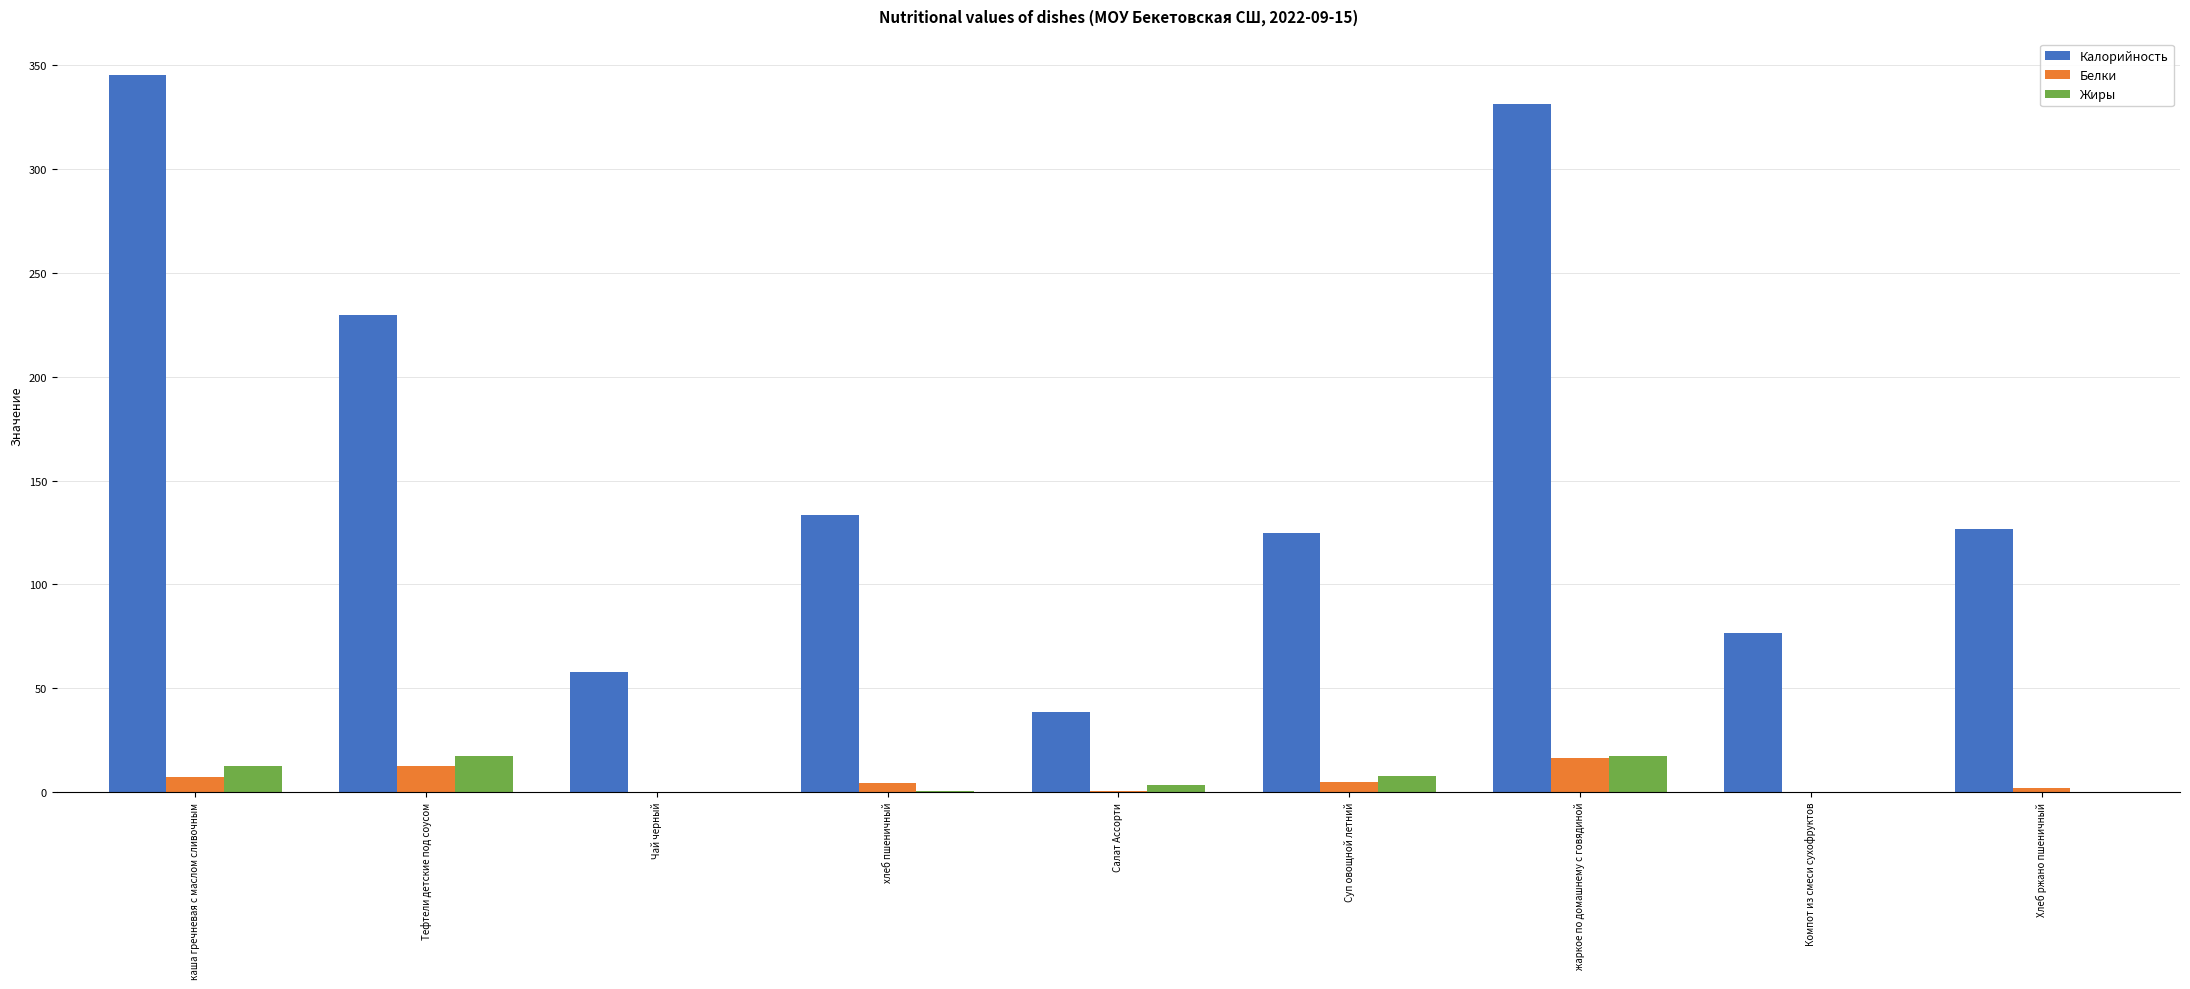

What is the sum of all Жиры values?

59.0